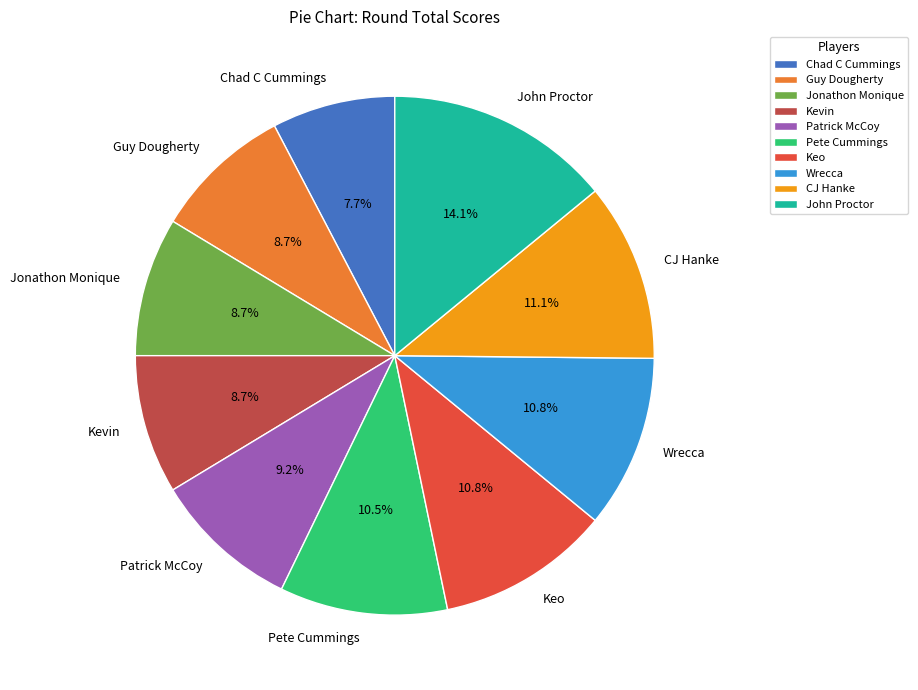

Which category has the smallest portion of the pie?

Chad C Cummings